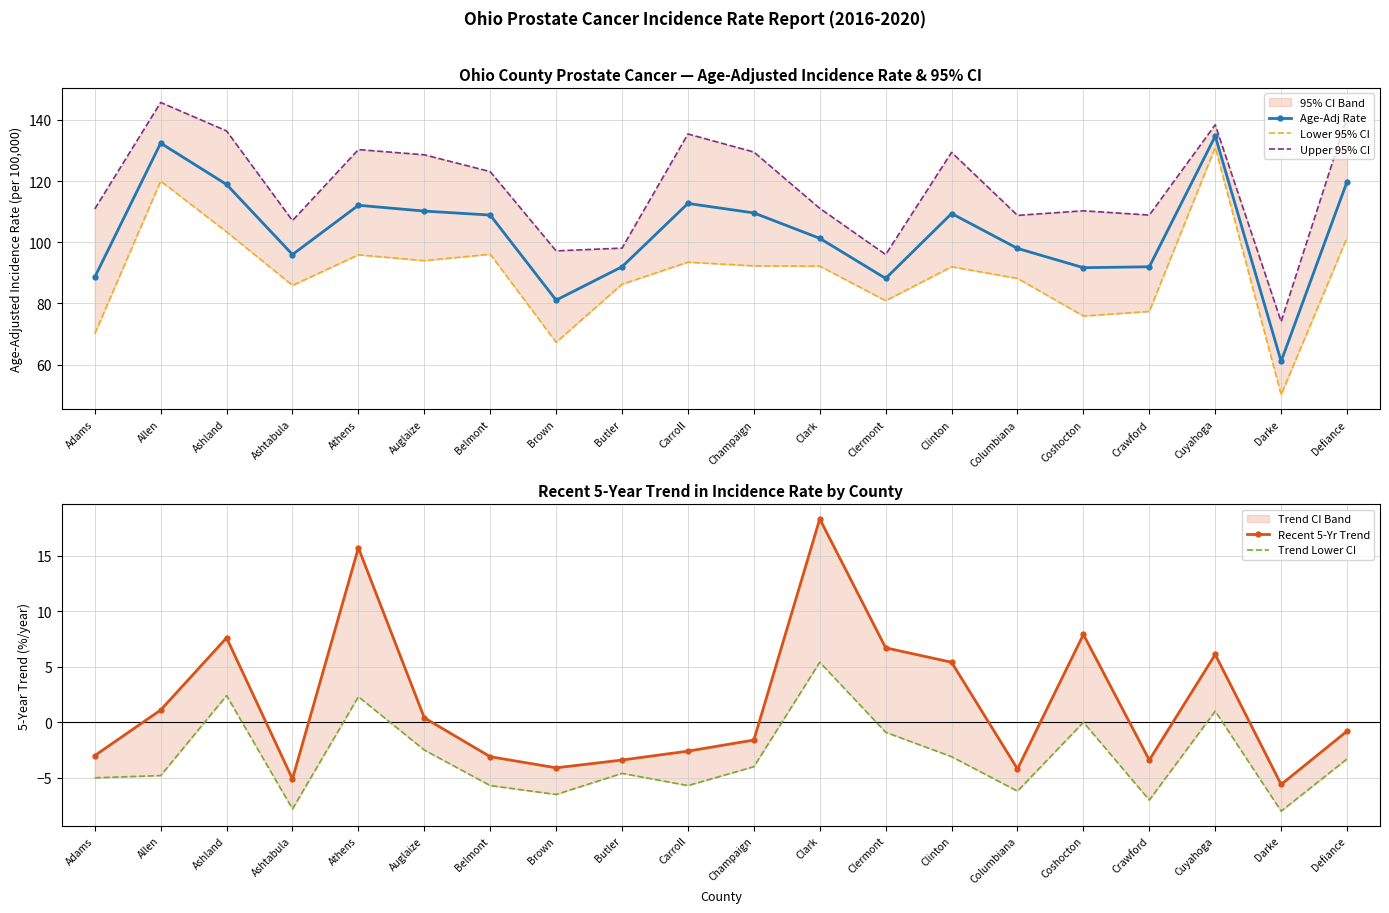

At which label does Trend Lower CI first exceed -4?

Ashland